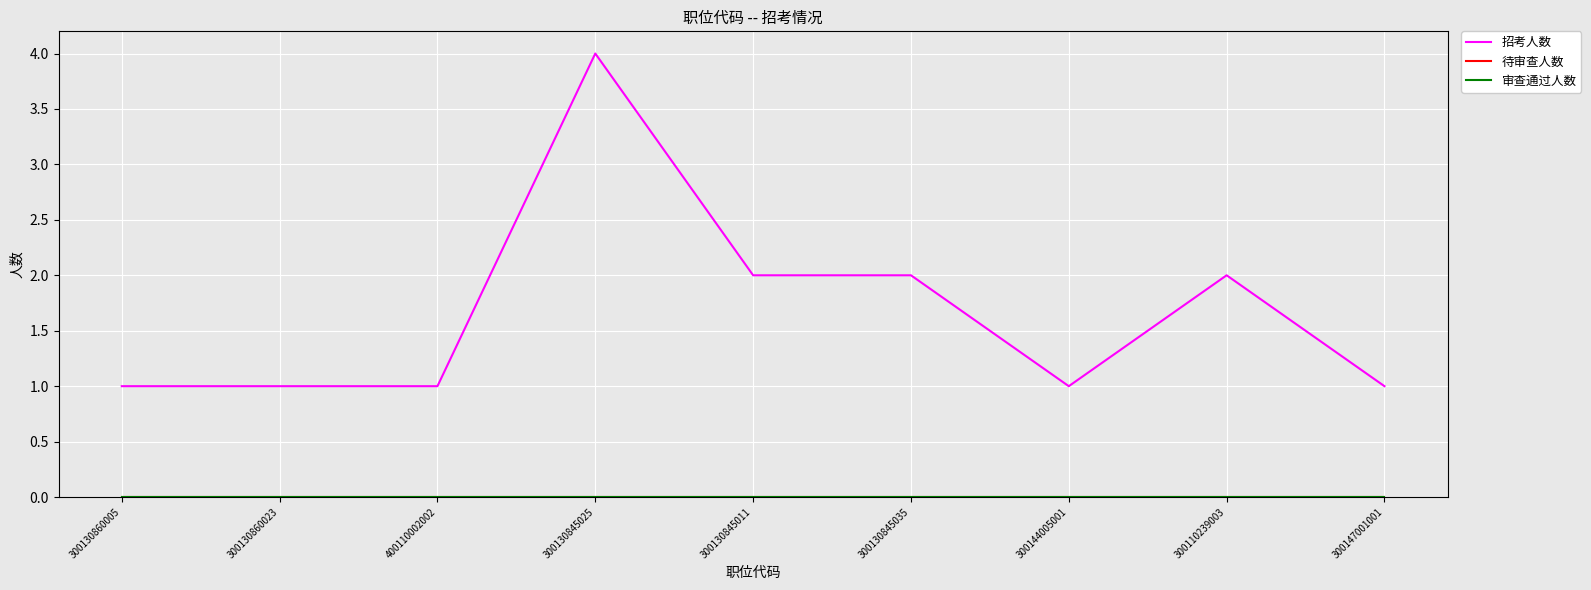

The 待审查人数 series shows 0 at 300130845011. True or false?

True